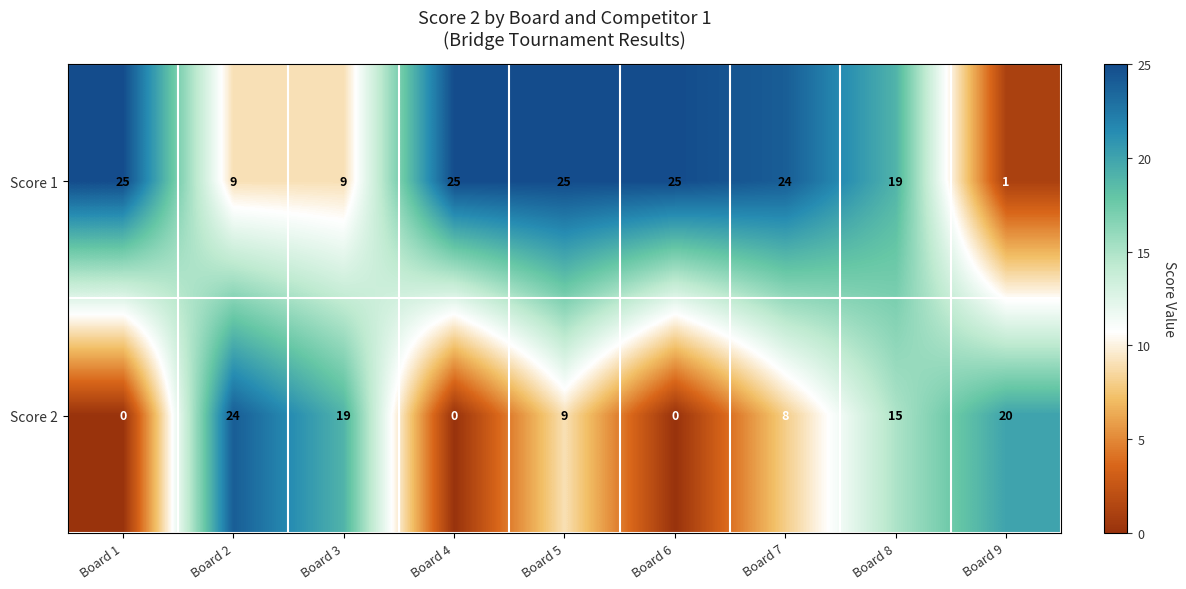

Reading left to right, extract all data points from this chart.

Score 1: Board 1=25	Board 2=9	Board 3=9	Board 4=25	Board 5=25	Board 6=25	Board 7=24	Board 8=19	Board 9=1
Score 2: Board 1=0	Board 2=24	Board 3=19	Board 4=0	Board 5=9	Board 6=0	Board 7=8	Board 8=15	Board 9=20